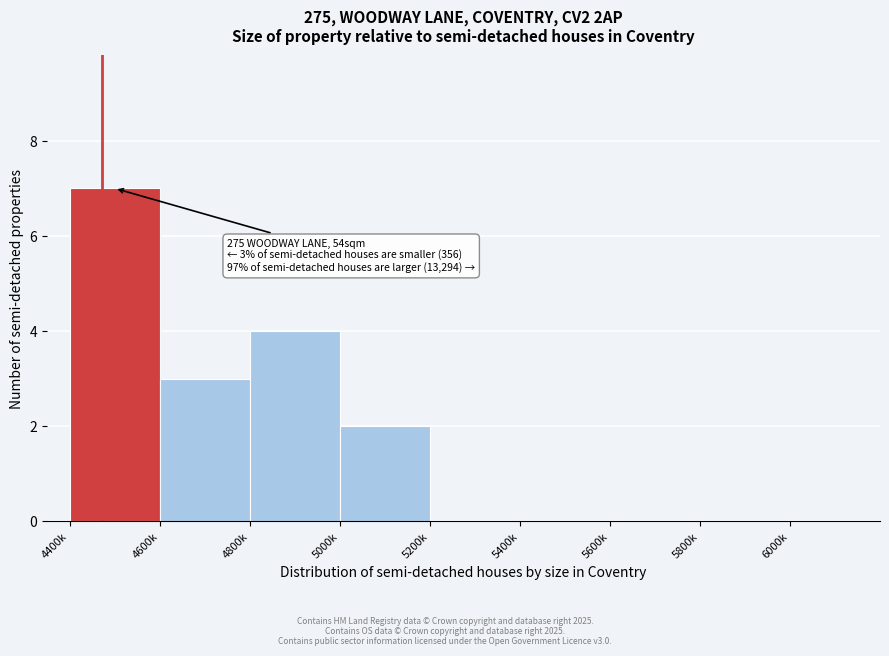

Reading right to left, list all the values displayed in this chart.

5800k=0	5600k=0	5400k=0	5200k=0	5000k=2	4800k=4	4600k=3	4400k=7